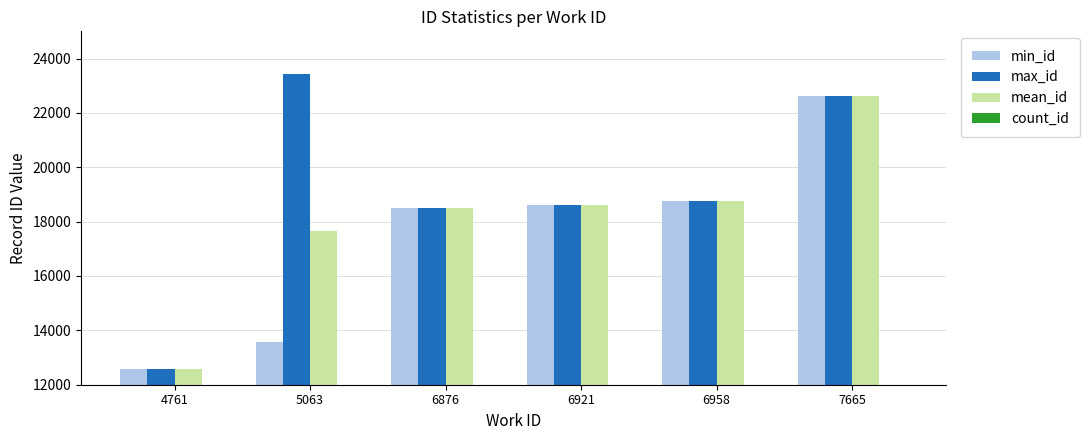

What is the value of the min_id bar at the 6th from the left?

22636.0